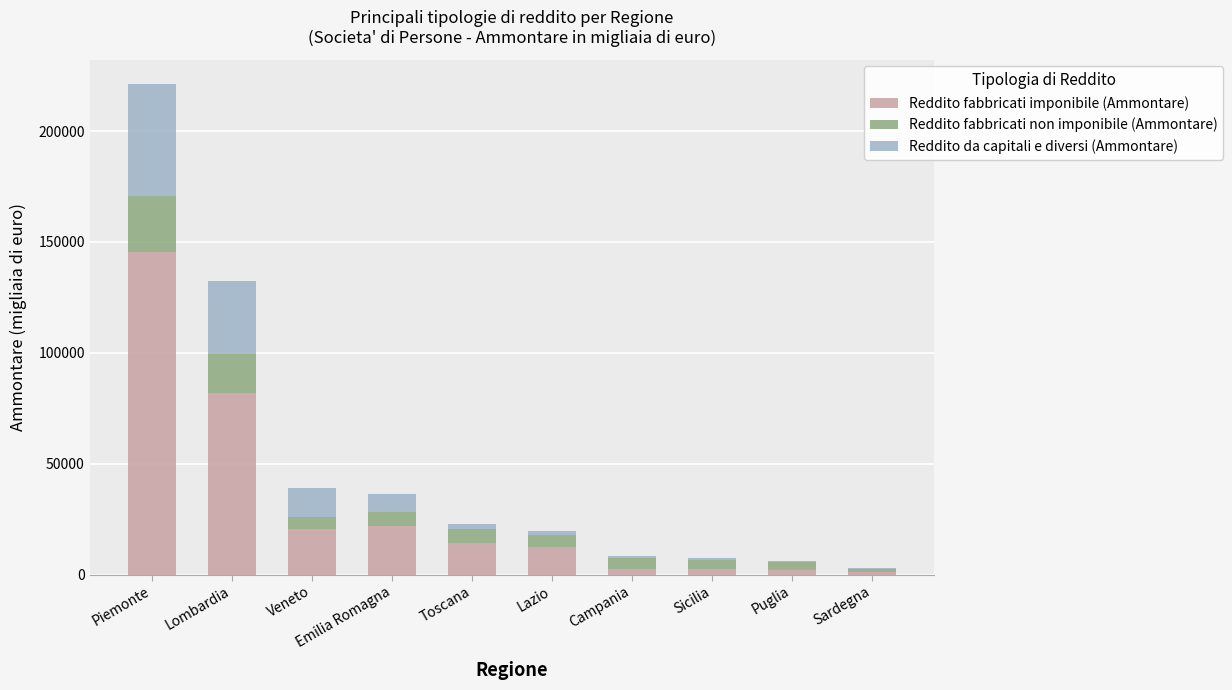

What is the sum of all Reddito fabbricati imponibile (Ammontare) values?

304797